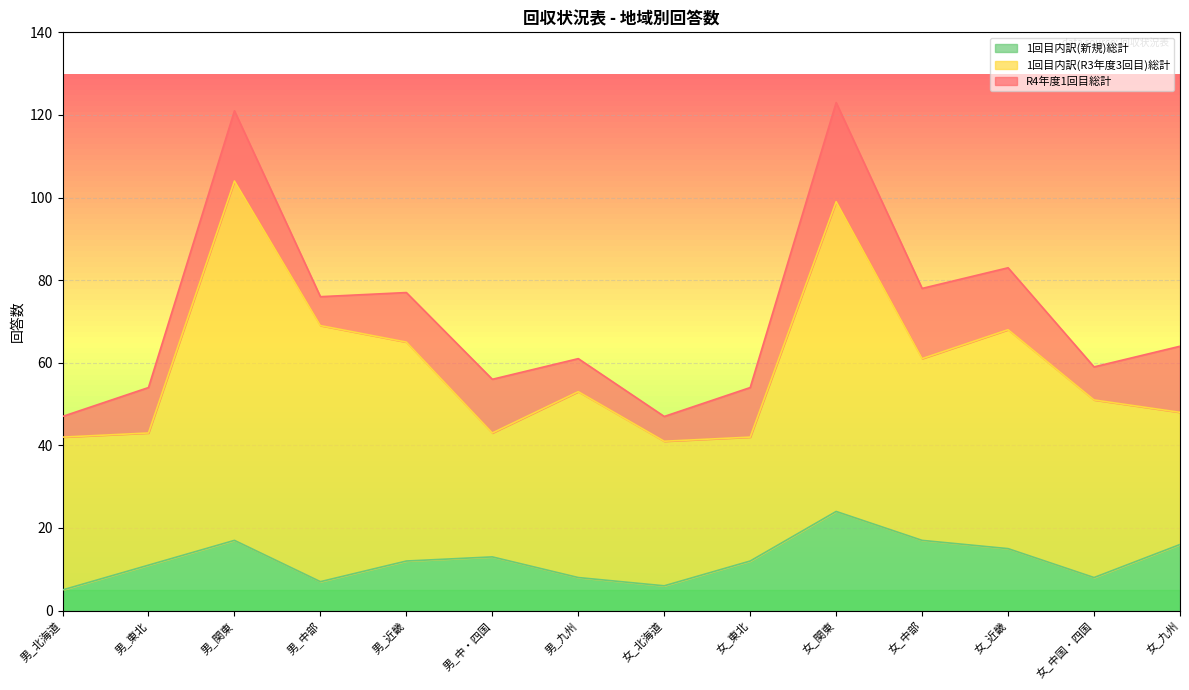

List the series in order of their peak value, lowest first.

1回目内訳(新規)総計, 1回目内訳(R3年度3回目)総計, R4年度1回目総計